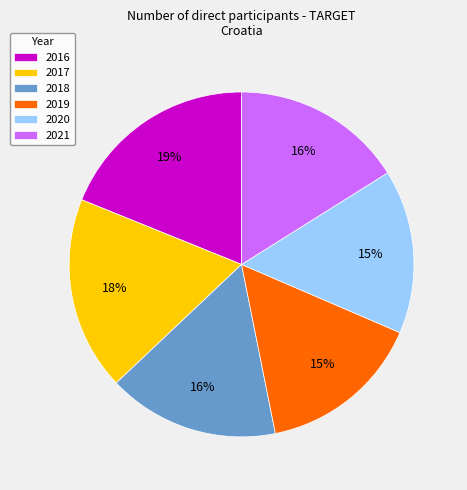

What percentage is the 2019 slice, to the nearest percent?

15%